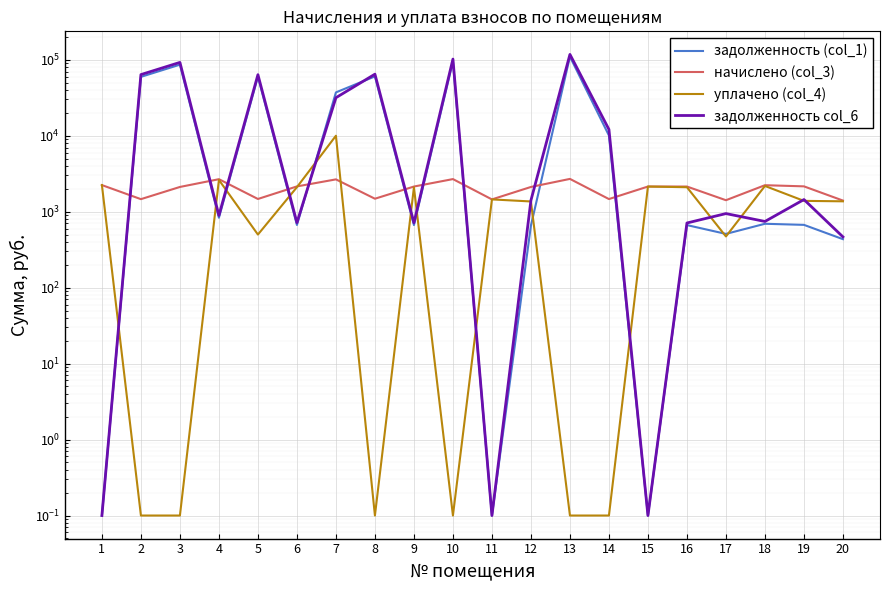

Is it true that задолженность (col_1) equals 342.0 at 17?

False